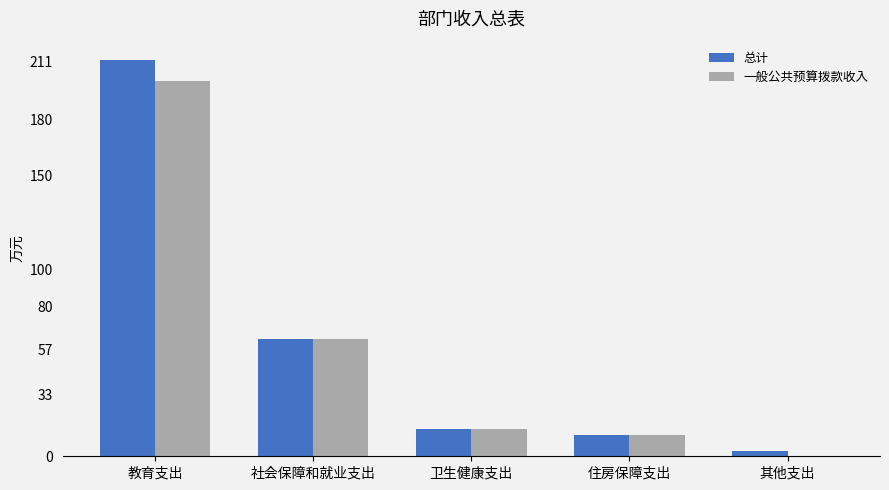

What is the sum of all 总计 values?

302.8